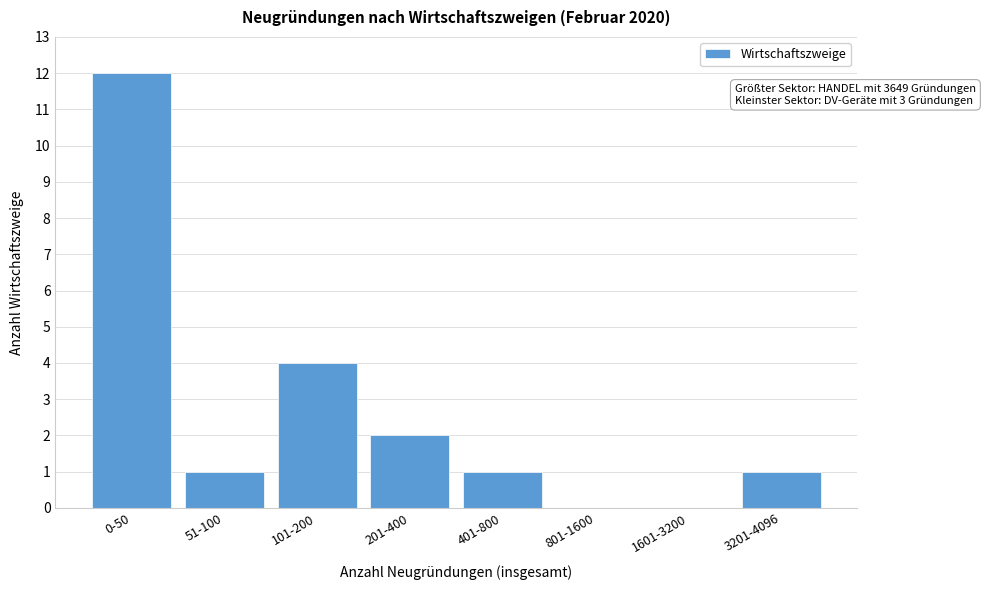

Reading left to right, extract all data points from this chart.

0-50=12	51-100=1	101-200=4	201-400=2	401-800=1	801-1600=0	1601-3200=0	3201-4096=1